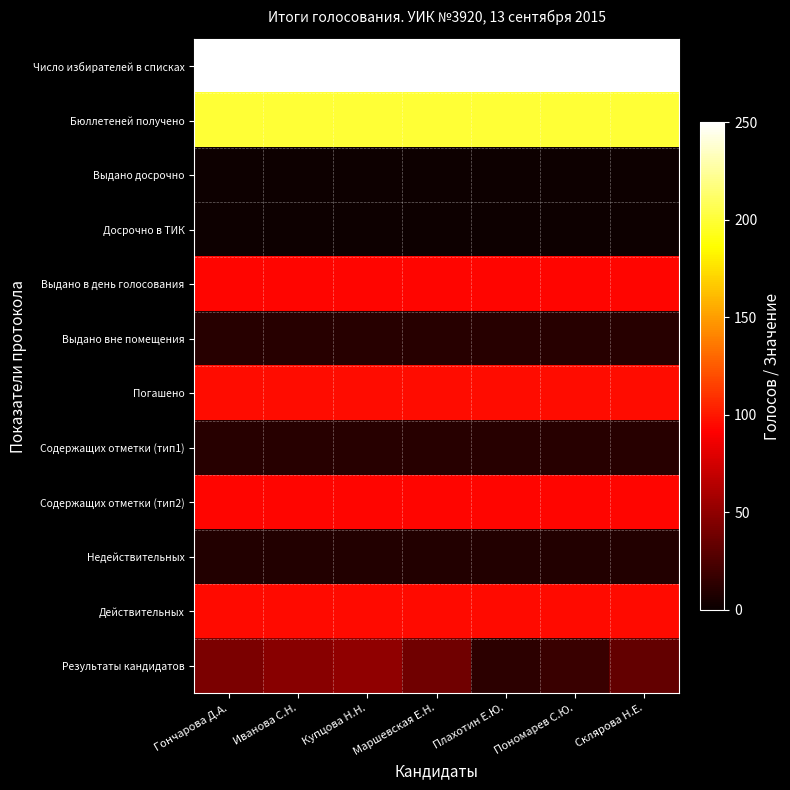

Rank the series at Иванова С.Н. from lowest to highest value.

Выдано досрочно, Досрочно в ТИК, Недействительных, Выдано вне помещения, Содержащих отметки (тип1), Результаты кандидатов, Выдано в день голосования, Содержащих отметки (тип2), Действительных, Погашено, Бюллетеней получено, Число избирателей в списках